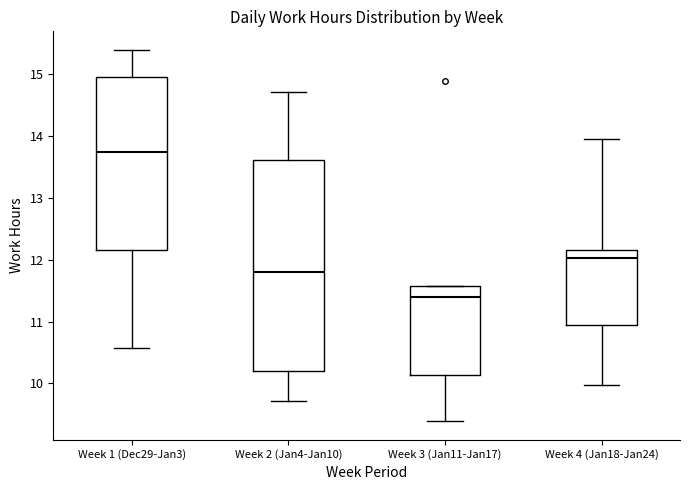

Reading left to right, read every box against the y-axis: the position of its median line, the range the box covers, and the ends of its whiskers. The values are not printed on the chart, so give them approximately, as read against the axis.

Week 1 (Dec29-Jan3): median 13.7, box 12.2 to 14.9, whiskers 10.6 to 15.4
Week 2 (Jan4-Jan10): median 11.8, box 10.2 to 13.6, whiskers 9.7 to 14.7
Week 3 (Jan11-Jan17): median 11.4, box 10.1 to 11.6, whiskers 9.4 to 11.6
Week 4 (Jan18-Jan24): median 12.0, box 10.9 to 12.2, whiskers 10.0 to 14.0